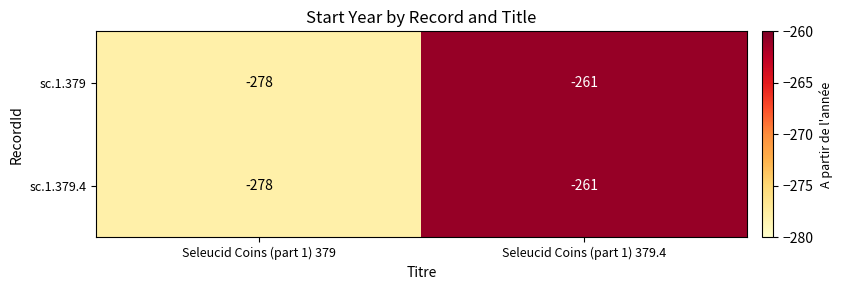

List the labels in order of sc.1.379 value, largest first.

Seleucid Coins (part 1) 379.4, Seleucid Coins (part 1) 379